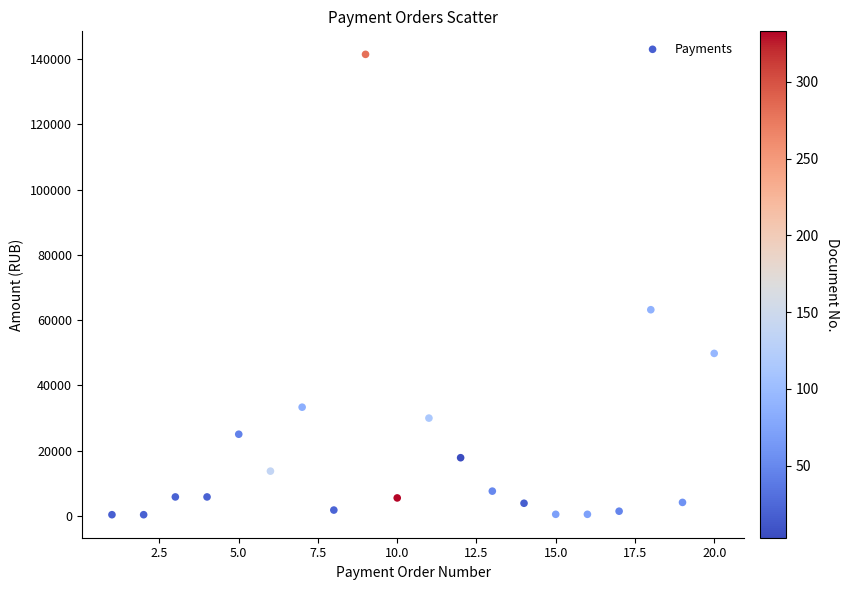

What Y value in the scatter plot is closest to 70895?

63171.3